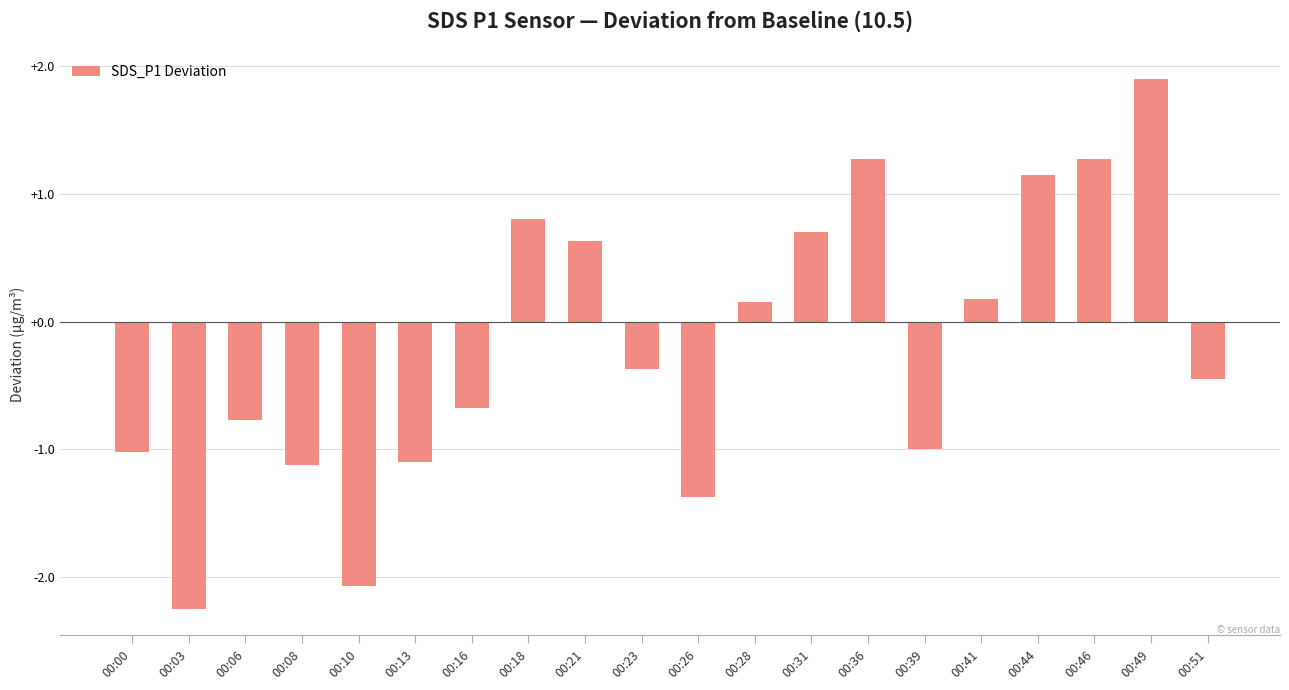

What is the maximum value shown in the chart?

1.9